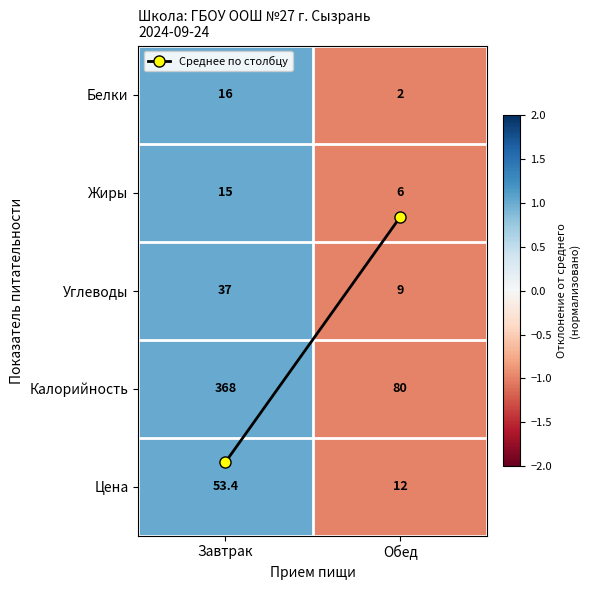

How many distinct data groups are displayed?

5